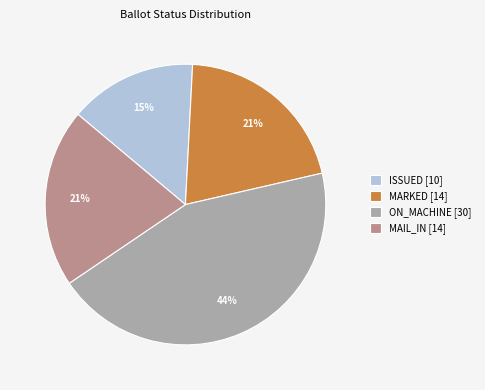

Combined, do MARKED [14] and ISSUED [10] account for over 50%?

No